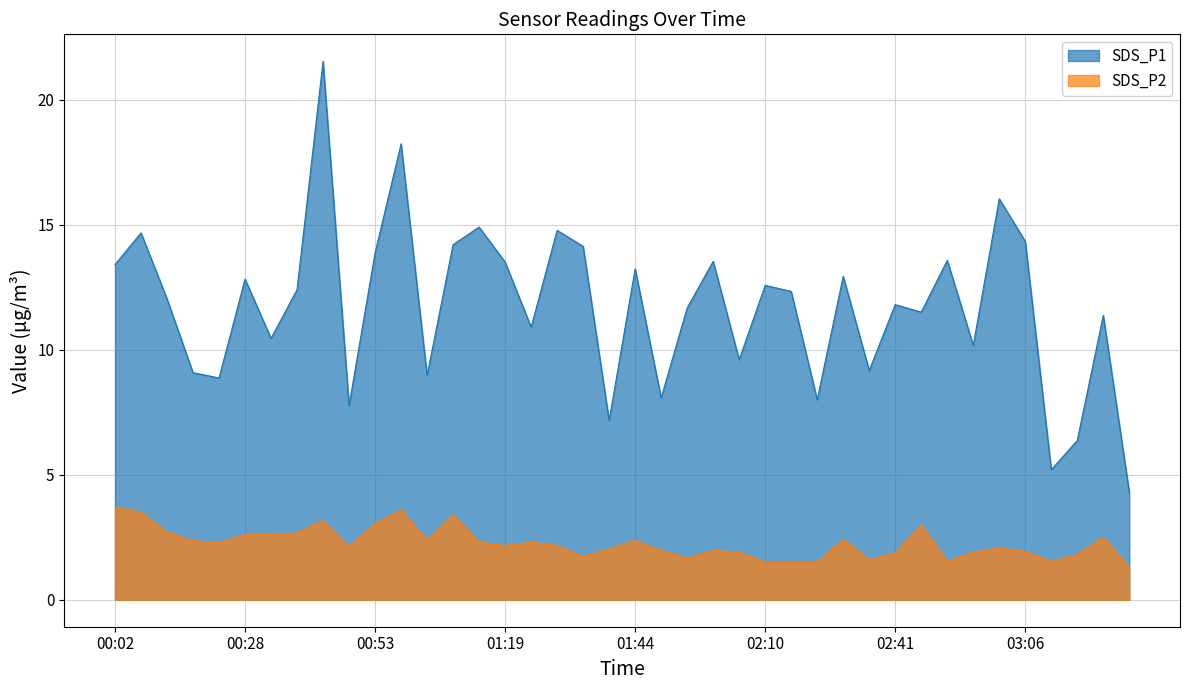

What is the maximum value for SDS_P2?

3.7